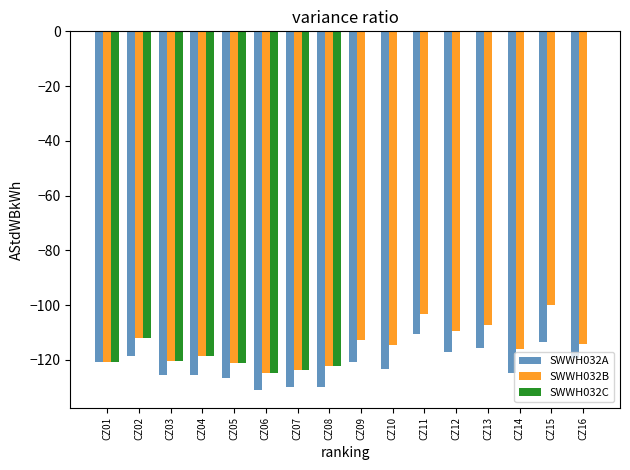

What are all the series names shown in the legend?

SWWH032A, SWWH032B, SWWH032C